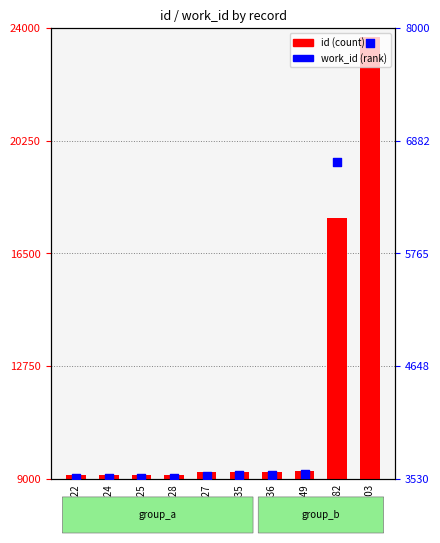

What are all the series names shown in the legend?

id (count), work_id (rank)